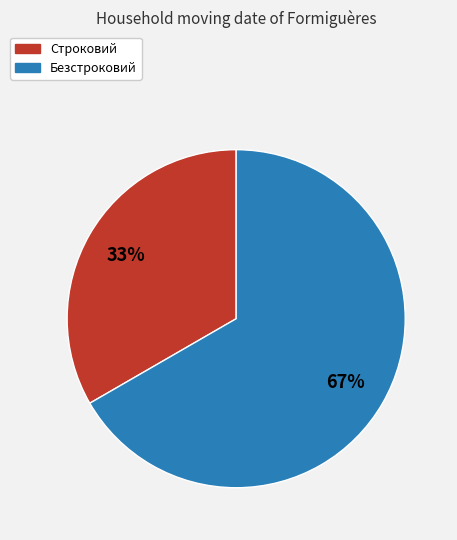

Does any single category account for the majority?

Yes